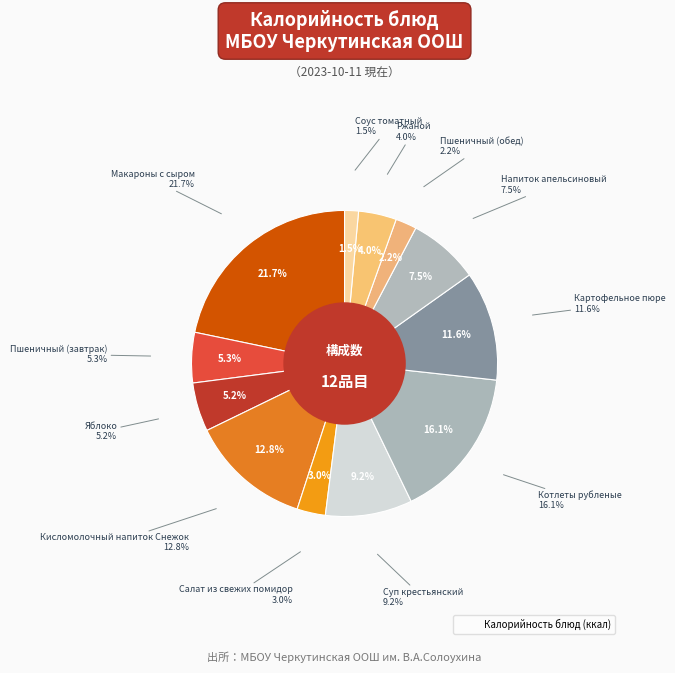

How many segments does this pie chart have?

12